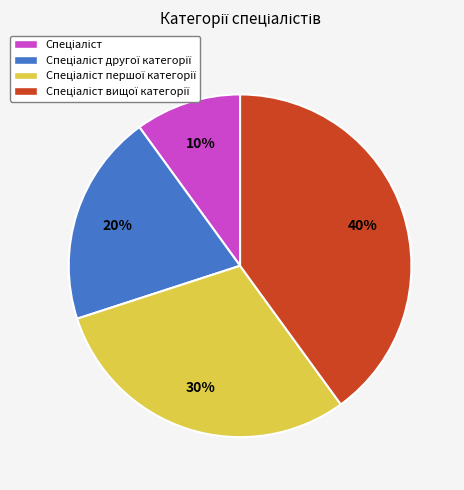

Does any single category account for the majority?

No